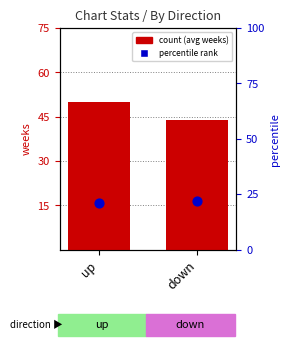

At which category is the sum across all series the highest?

up